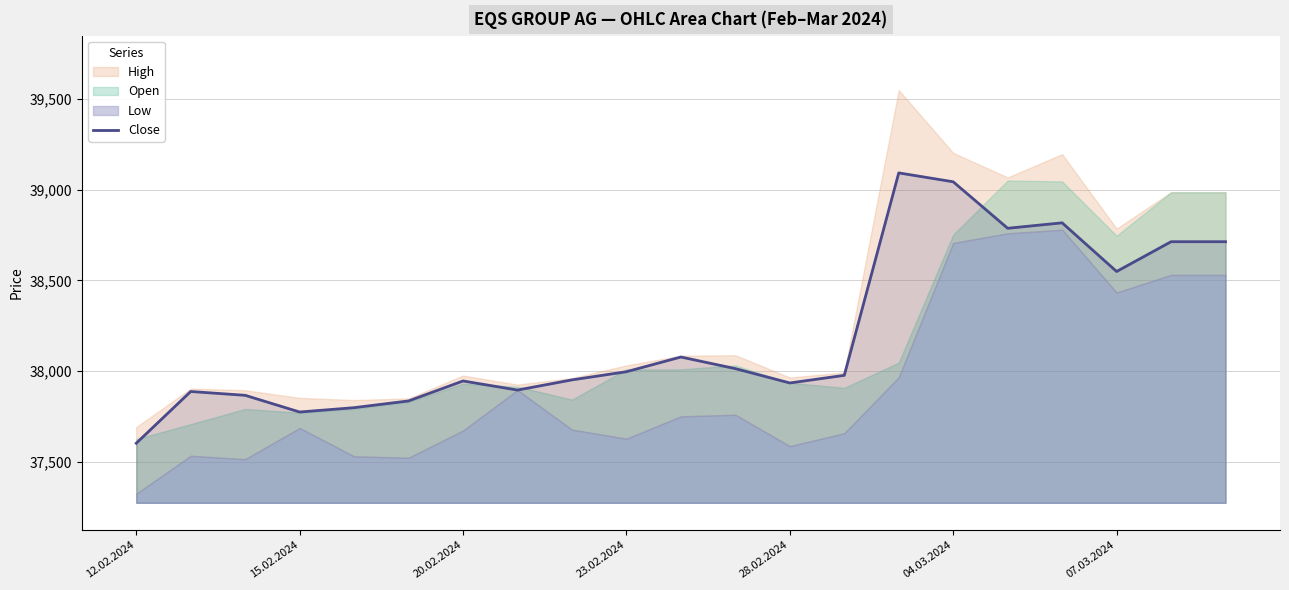

Which label corresponds to the smallest value in the chart?

12.02.2024